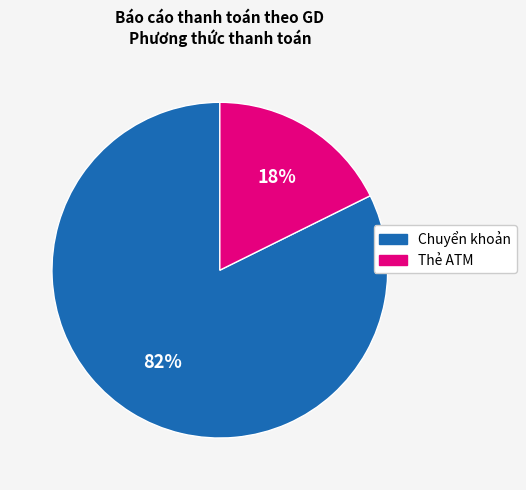

Is the sum of Thẻ ATM and Chuyển khoản greater than half?

Yes